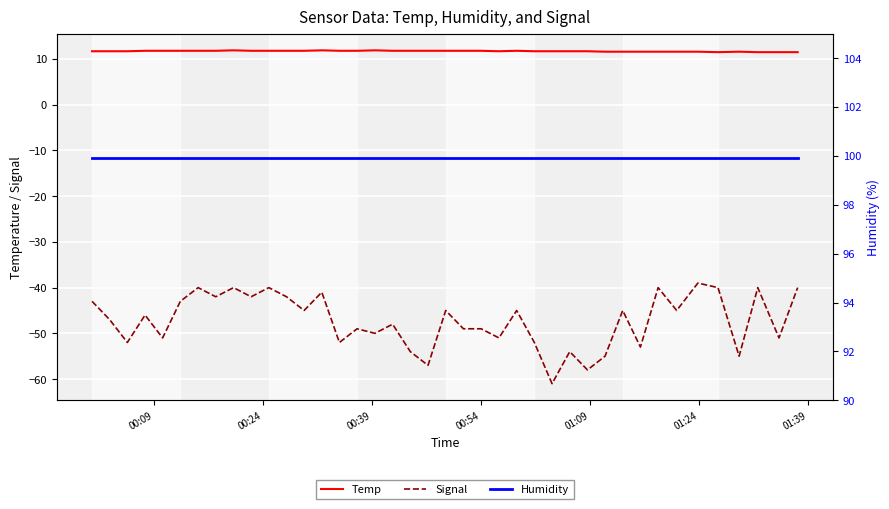

What is the spread (max minus min) of values at 01:24?

142.9